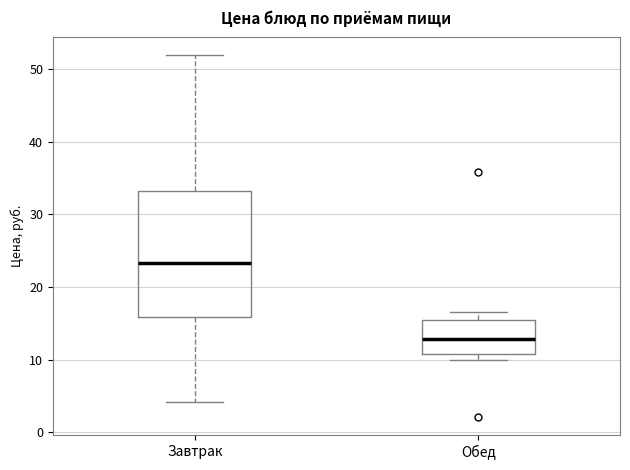

Where does the median line of the box for Обед sit on the y-axis? The values are not printed on the chart, so give them approximately, as read against the axis.

13